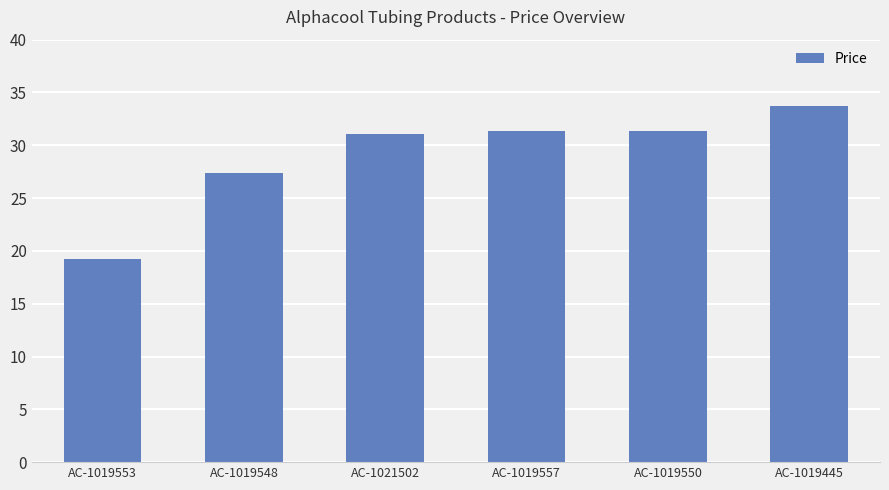

Read the value at AC-1019553.

19.3